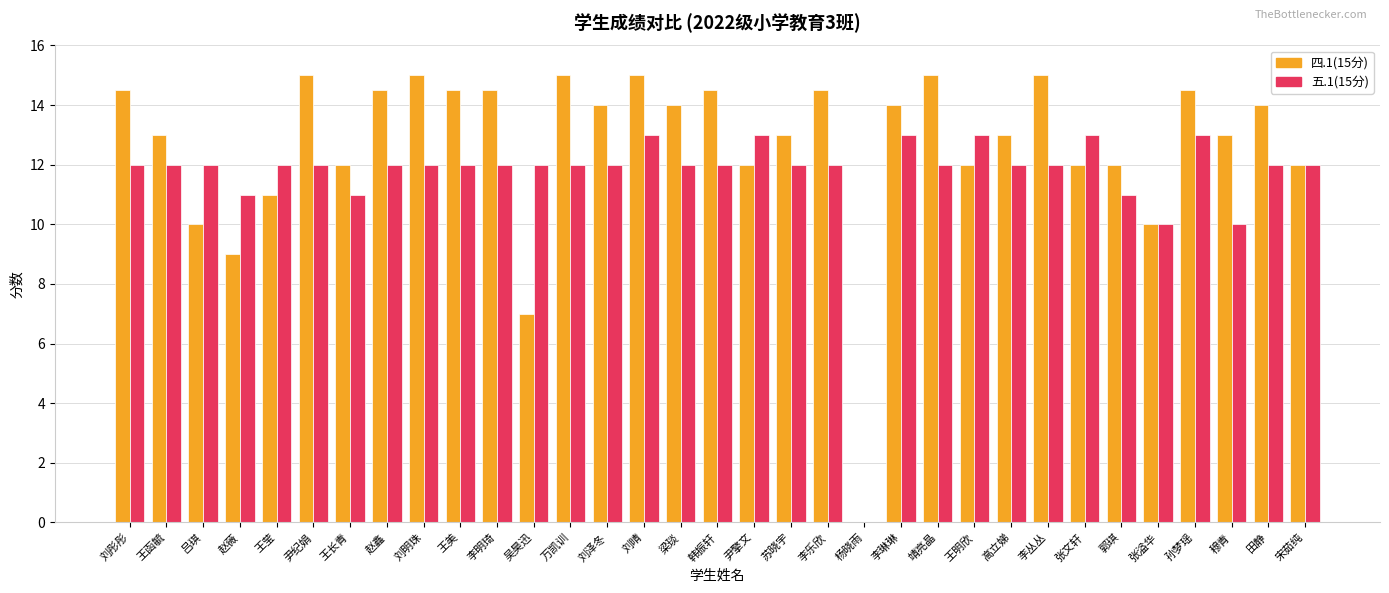

Is it true that 四.1(15分) equals 26.3 at 靖亮晶?

False